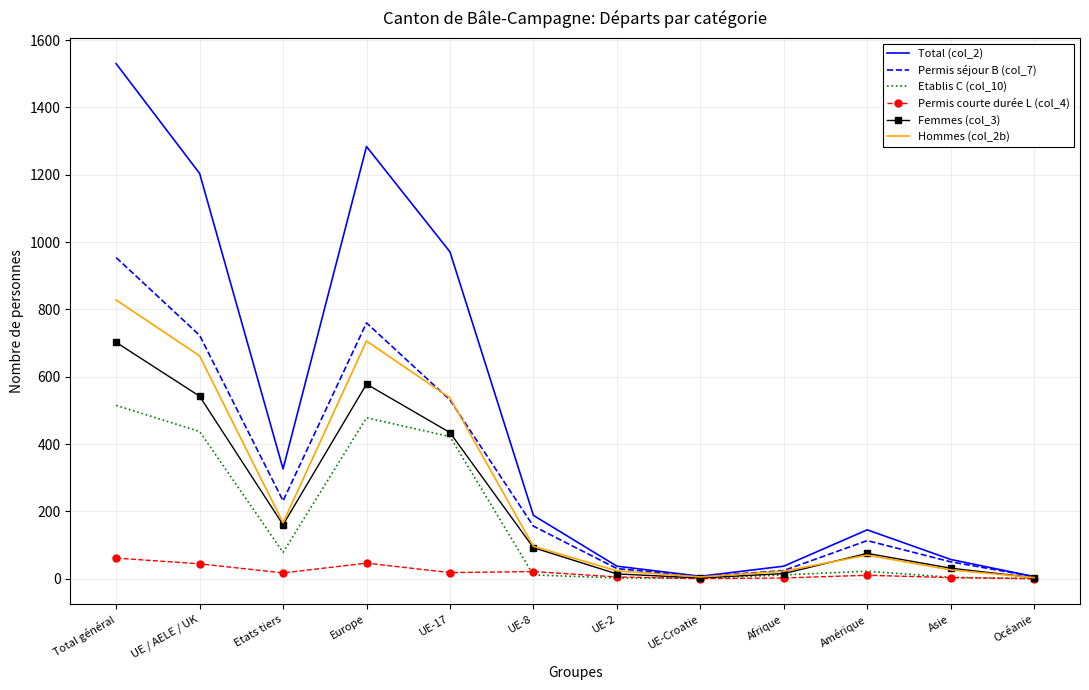

What is the difference between the highest and lowest values at UE-2?

35